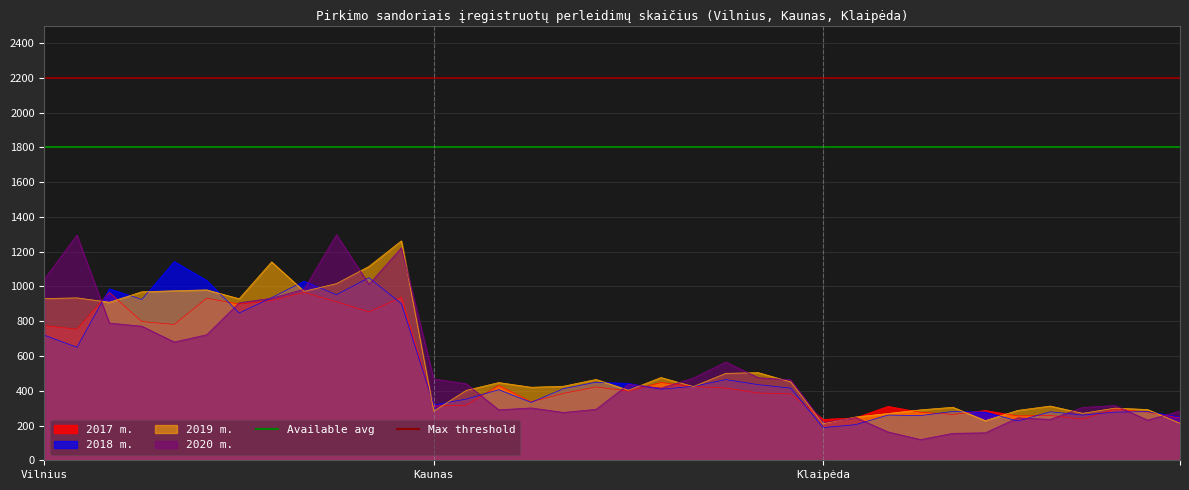

True or false: Available avg has a value of 1062 at Vilnius.

False